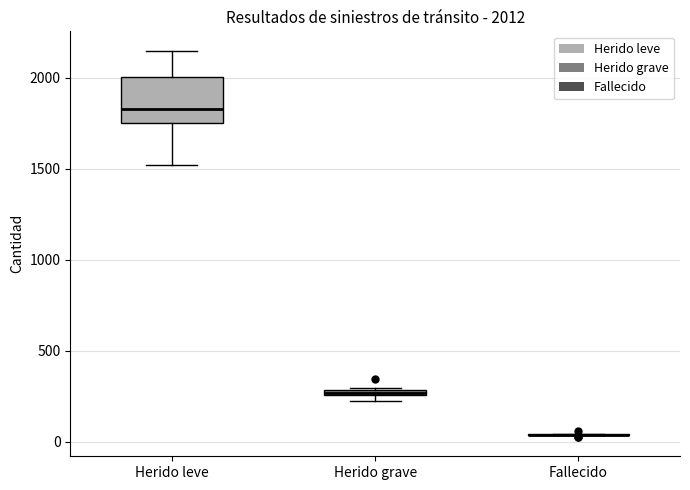

Which box is the tallest, from its lower edge to its upper edge?

Herido leve